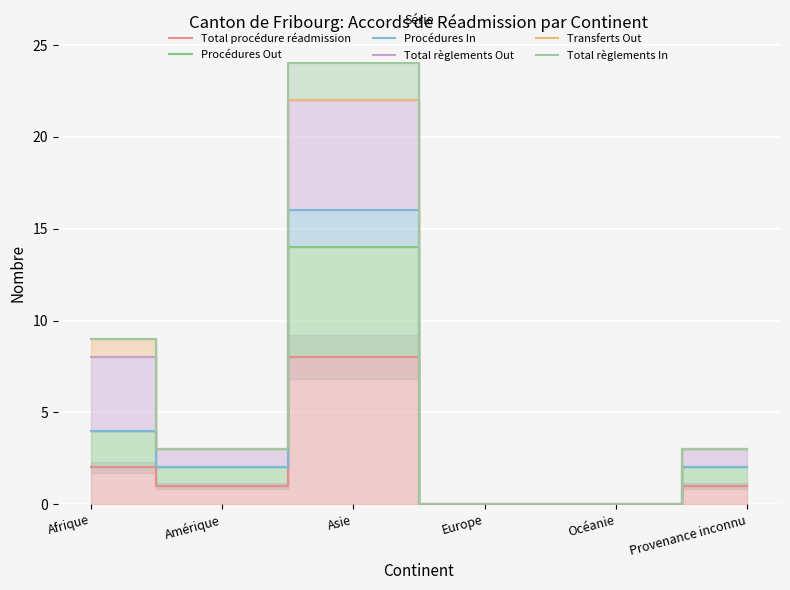

Which series has the largest range (max minus min)?

Total règlements In